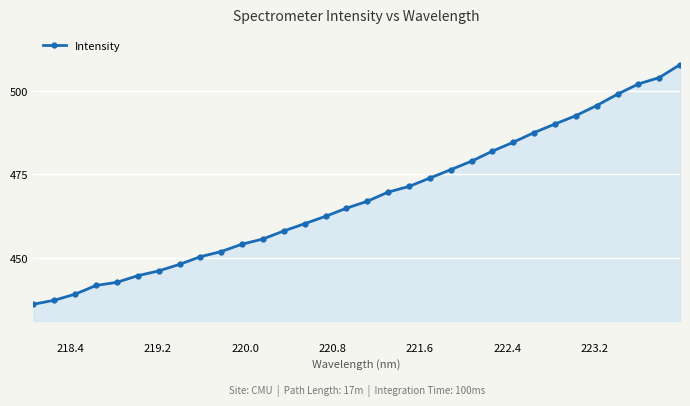

What is the difference between the maximum and minimum values?

71.4